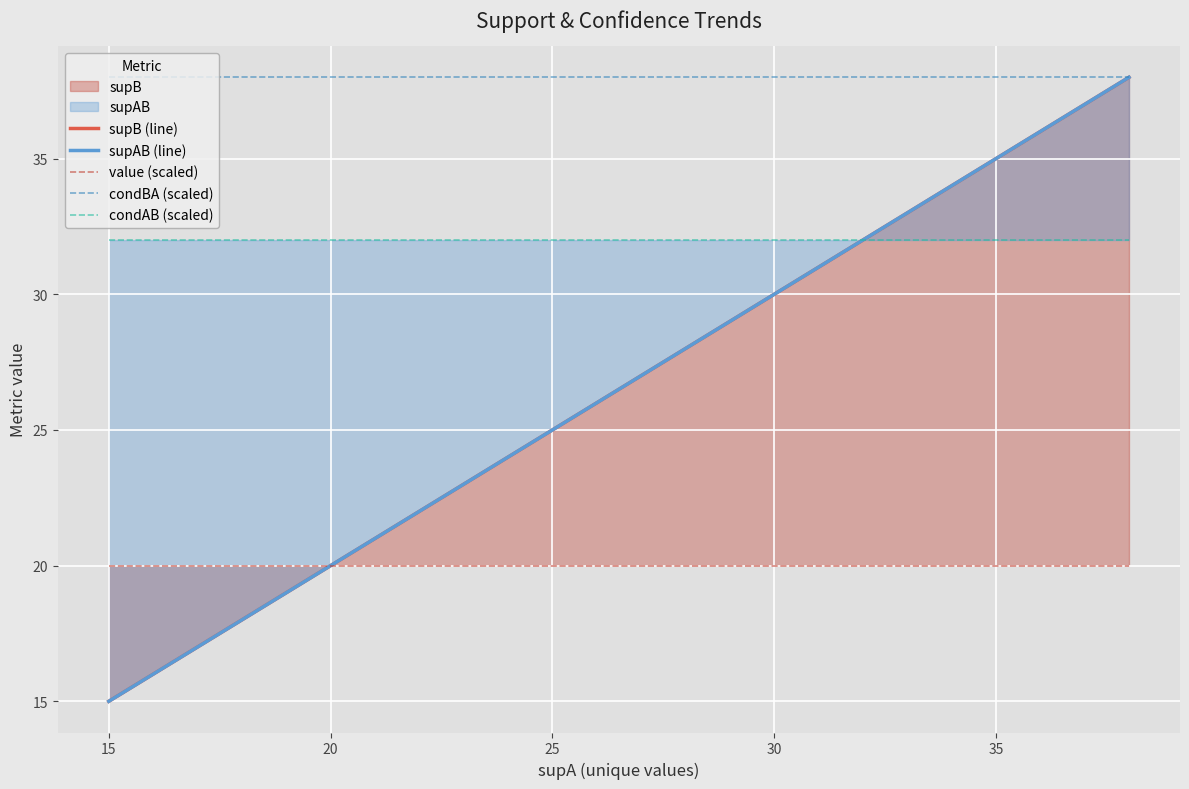

Read the condBA (scaled) value at 15.

38